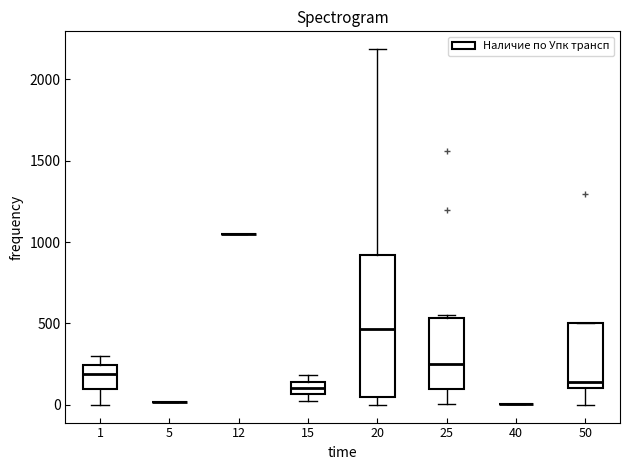

Reading left to right, transcribe this box plot: for each box, give where its median line is, the range the box spans, and where its two whiskers end, as read against the y-axis. The values are not printed on the chart, so give them approximately, as read against the axis.

1: median 200, box 100 to 250, whiskers 0 to 300
5: box collapsed to a line at 0, whiskers 0 to 0
12: box collapsed to a line at 1050, whiskers 1050 to 1050
15: median 100, box 50 to 150, whiskers 50 (just below the box's lower edge) to 200
20: median 450, box 50 to 900, whiskers 0 to 2200
25: median 250, box 100 to 550, whiskers 0 to 550 (just above the box's upper edge)
40: box collapsed to a line at 0, whiskers 0 to 0
50: median 150, box 100 to 500, whiskers 0 to 500